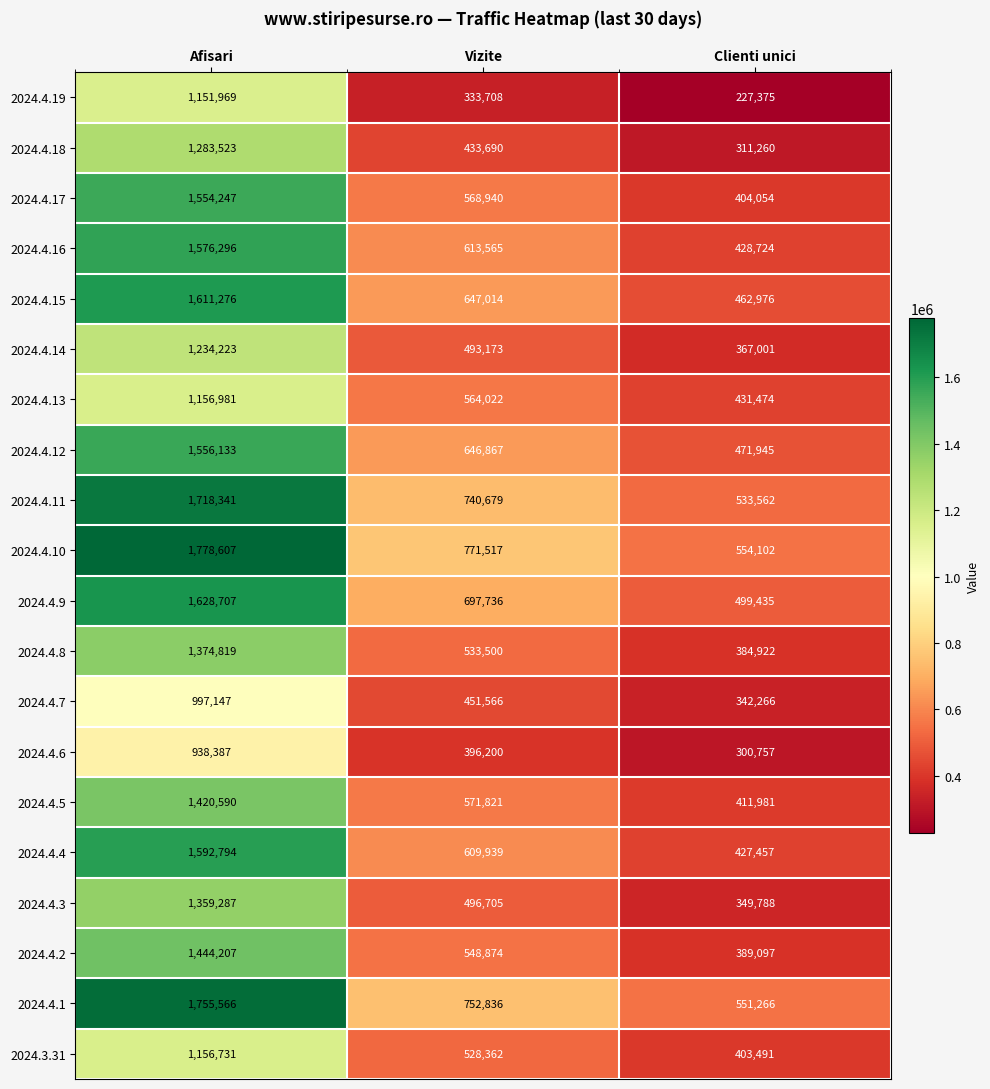

At which label is 2024.4.3 closest to 854537?

Vizite